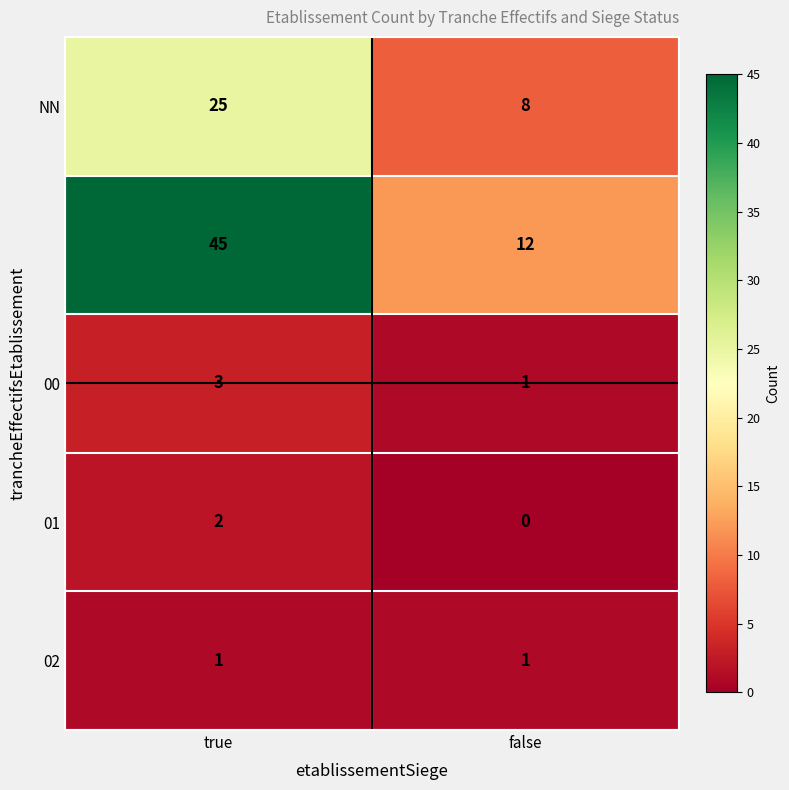

What is the difference between the highest and lowest values at false?

12